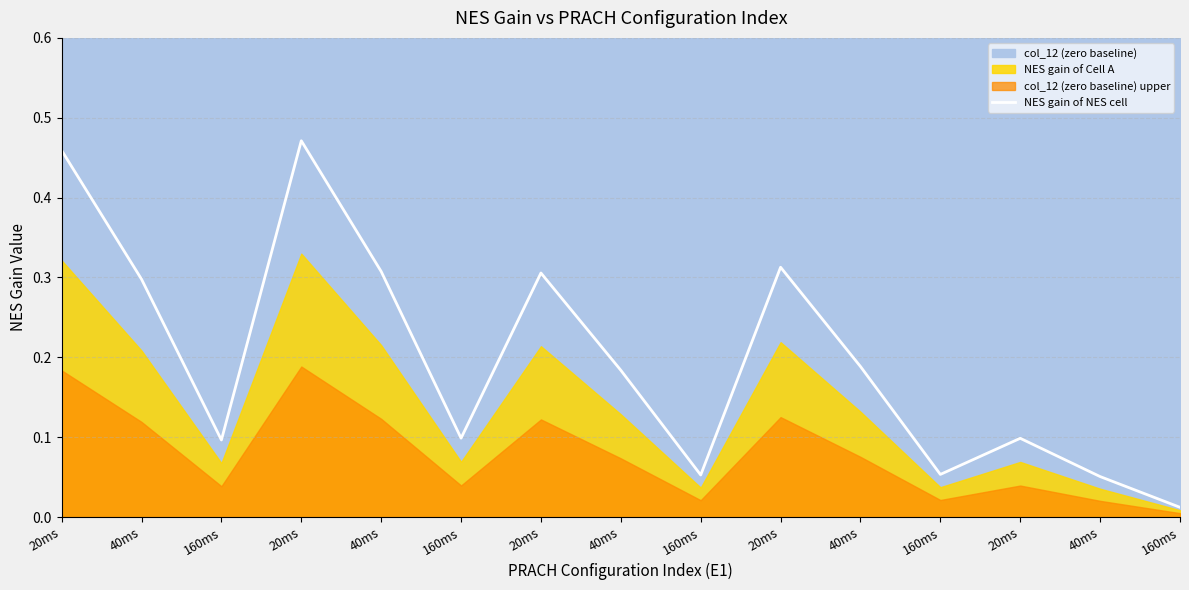

How many lines are shown in the chart?

1